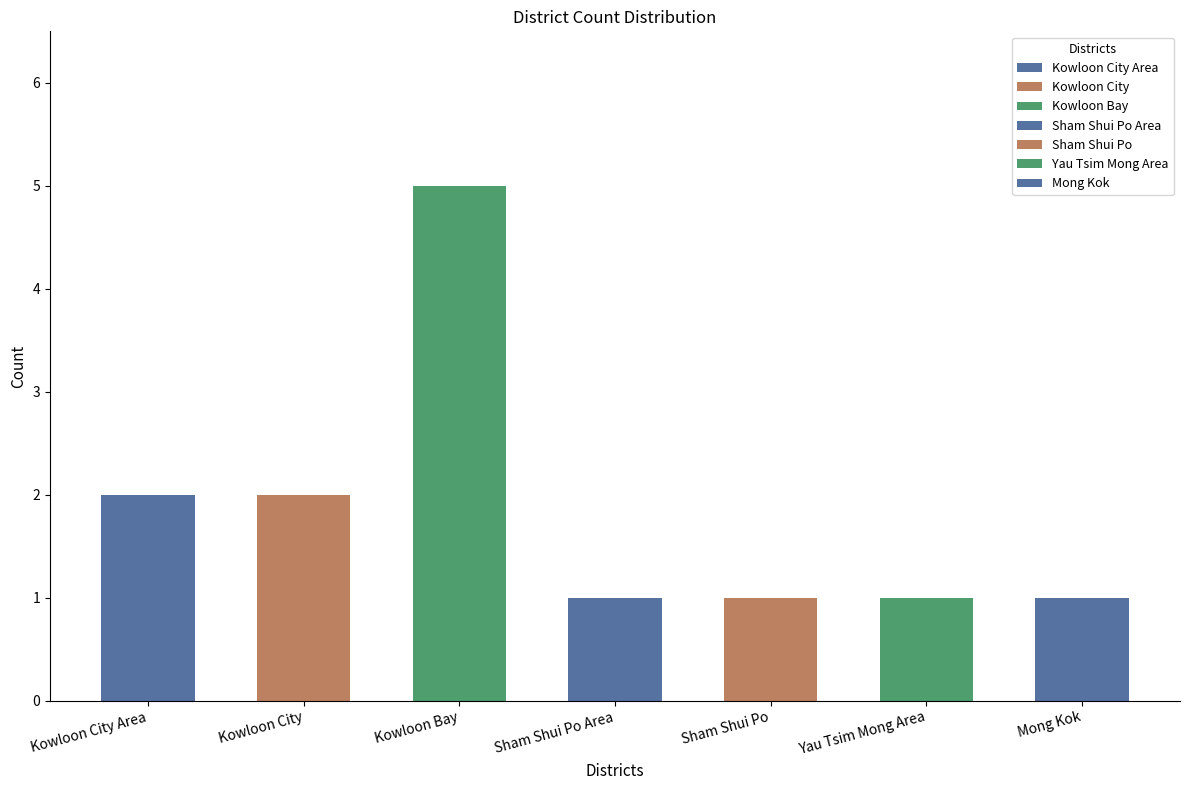

What is the change in value from Kowloon Bay to Mong Kok?

-4